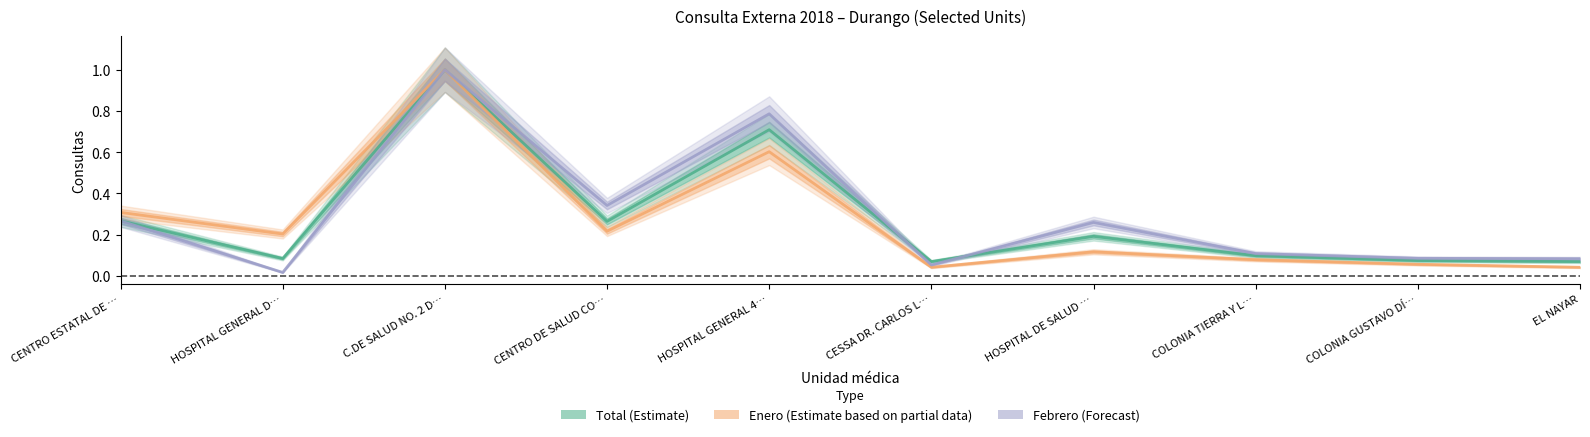

In Enero (Estimate based on partial data), how many points are lower than both neighbors (excluding endpoints)?

3